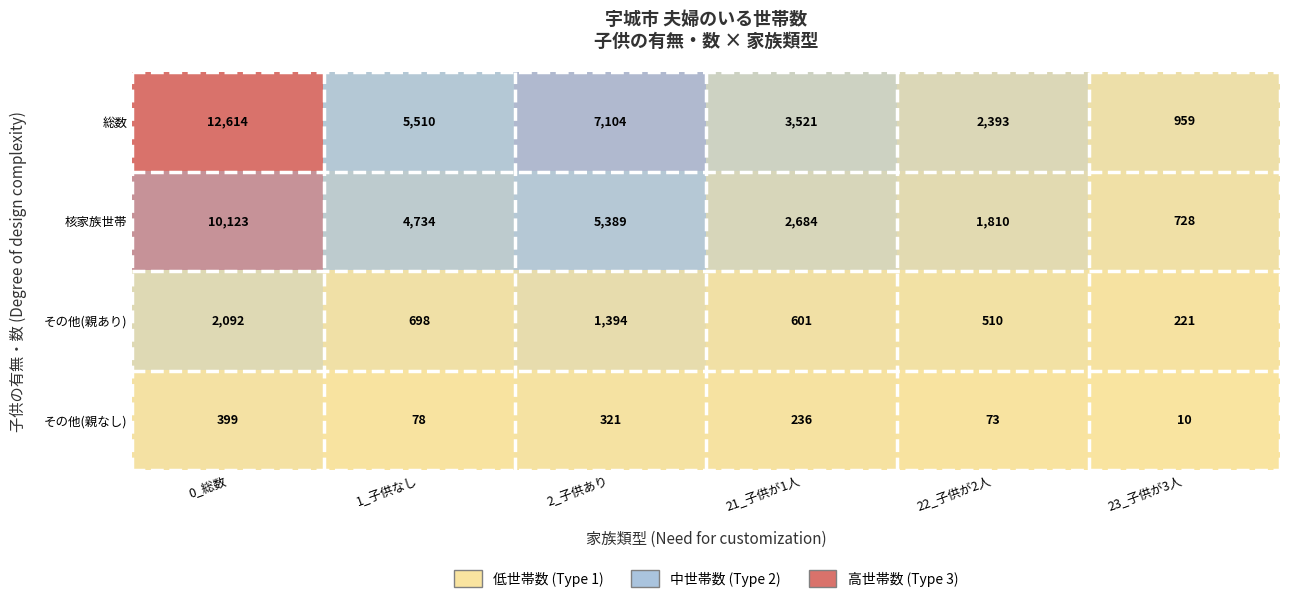

What is the approximate value of 総数 at 0_総数?

12614